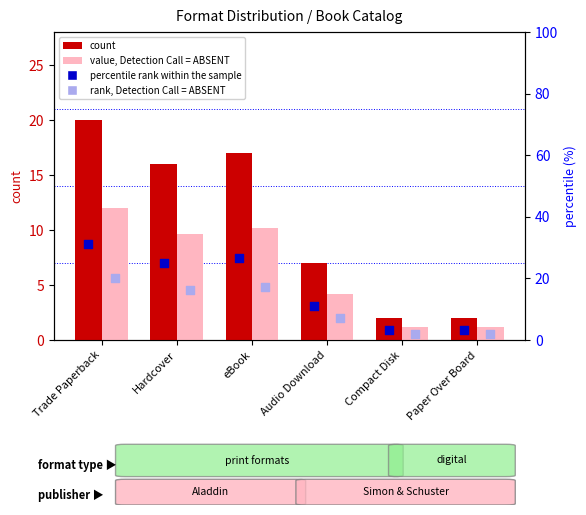

Which series has the widest spread of Y values?

percentile rank within the sample